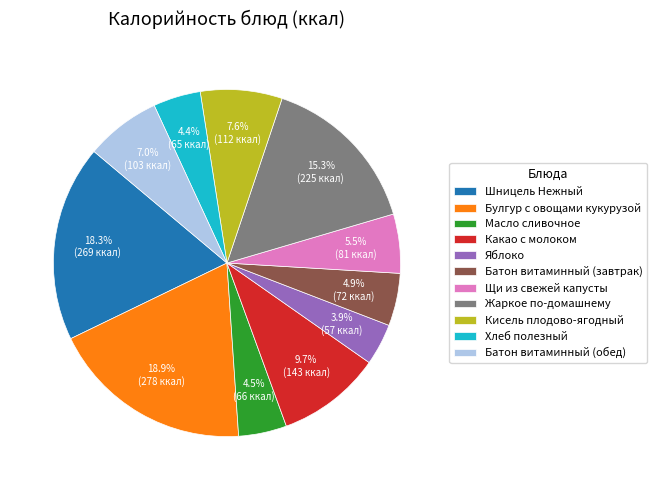

Which has a higher value, Яблоко or Булгур с овощами кукурузой?

Булгур с овощами кукурузой